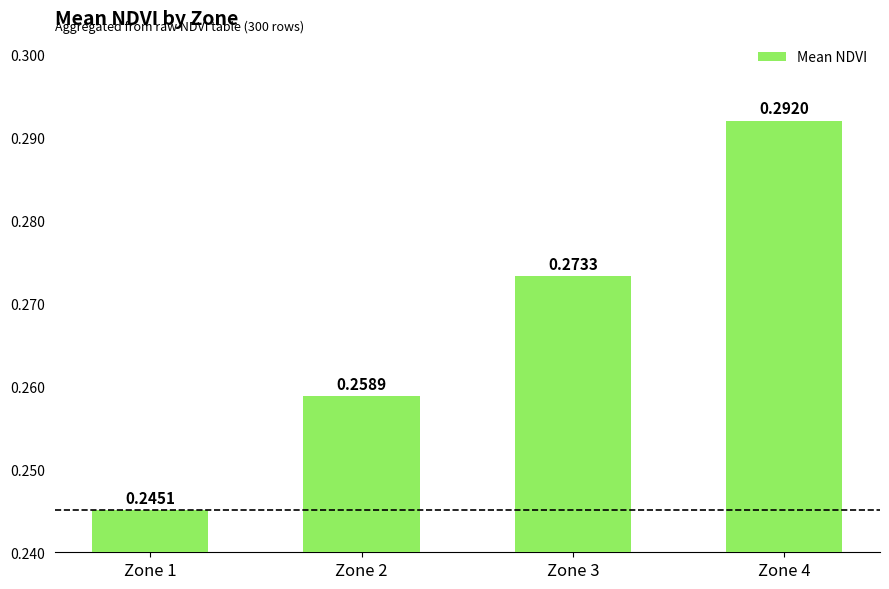

Is it true that the value at Zone 4 is 0.1?

False